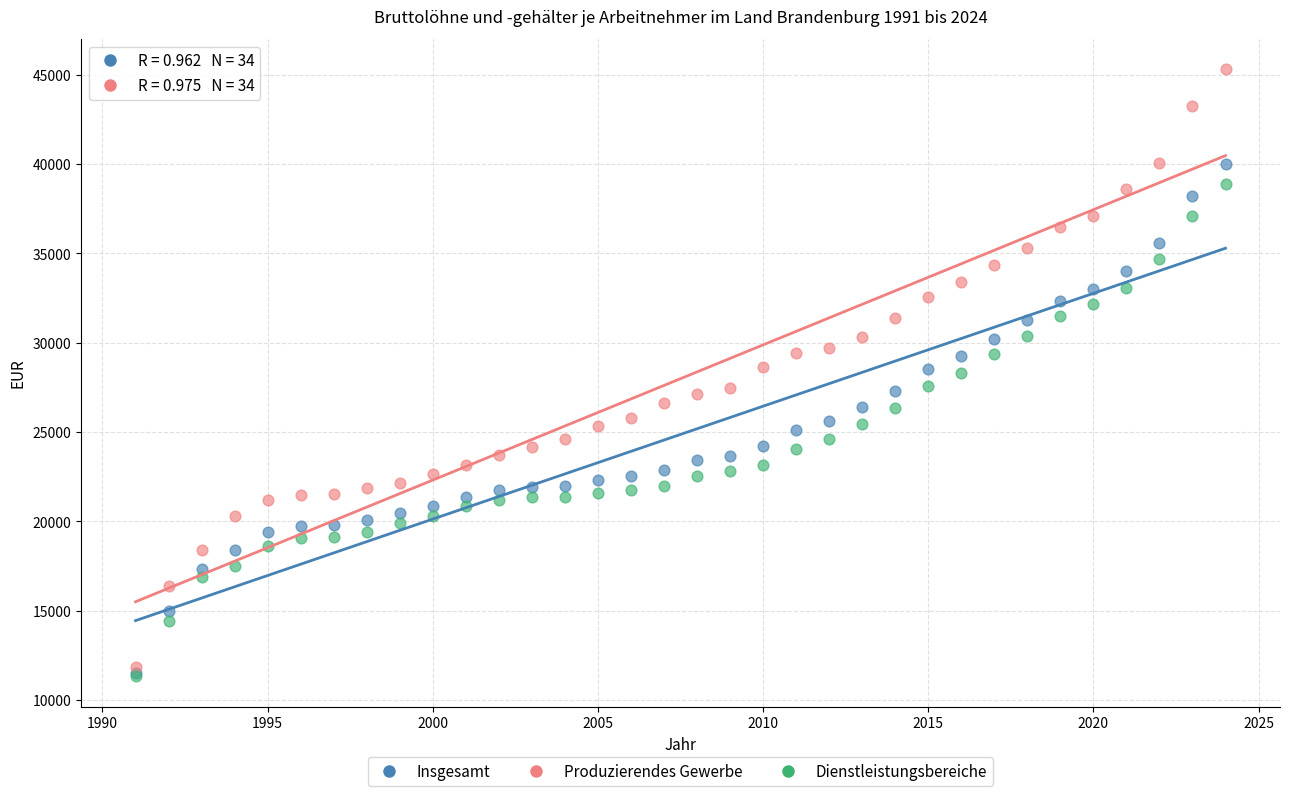

What are all the series names shown in the legend?

Insgesamt, Produzierendes Gewerbe, Dienstleistungsbereiche